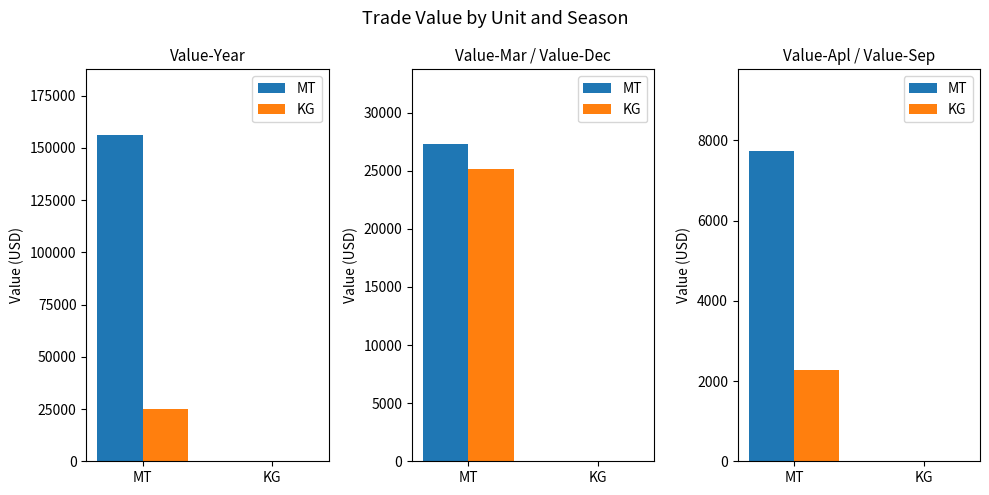

List the labels in order of KG value, largest first.

MT, KG